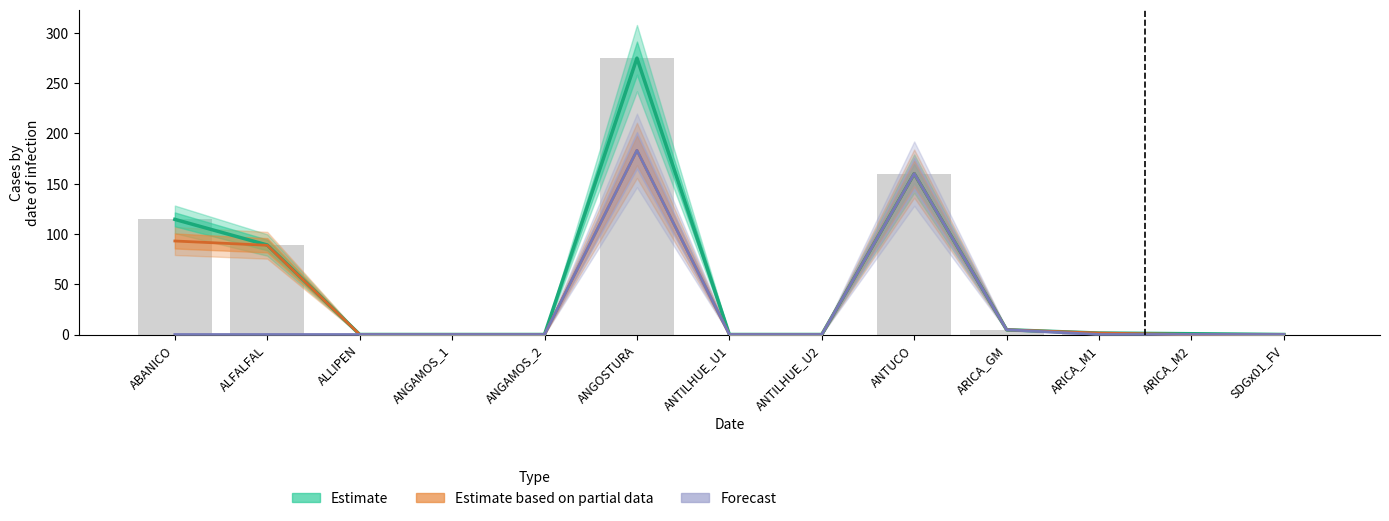

Reading left to right, list all the values displayed in this chart.

Estimate: 114.5	89.0	0.0	0.0	0.0	274.9	0.0	0.0	160.0	4.7	1.4	0.8	0.0
Estimate based on partial data: 93.0	88.7	0.0	0.0	0.0	183.1	0.0	0.0	160.0	4.7	1.4	0.0	0.0
Forecast: 0.0	0.0	0.0	0.0	0.0	183.1	0.0	0.0	160.0	4.7	0.0	0.0	0.0